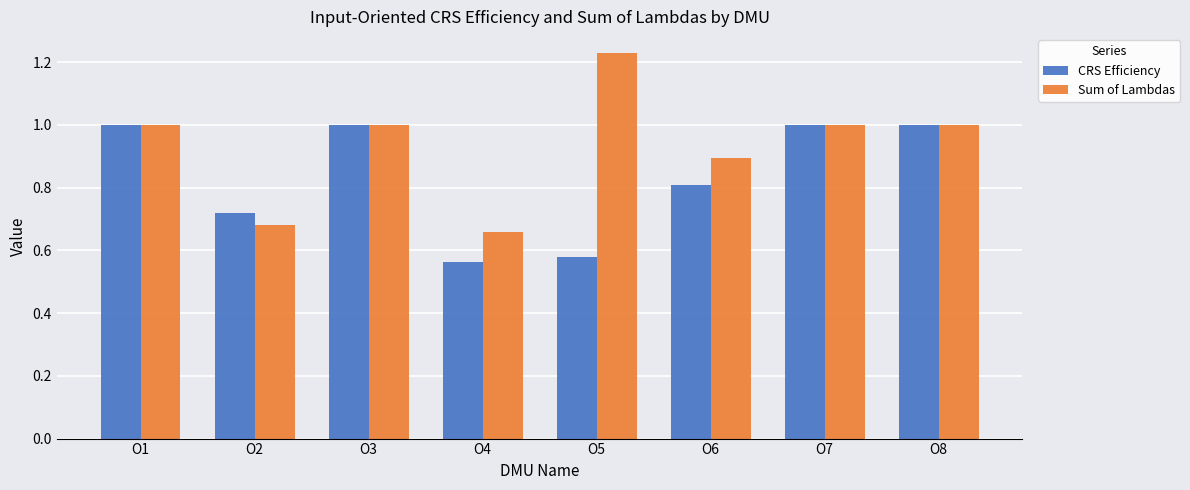

Count the number of data series in this chart.

2